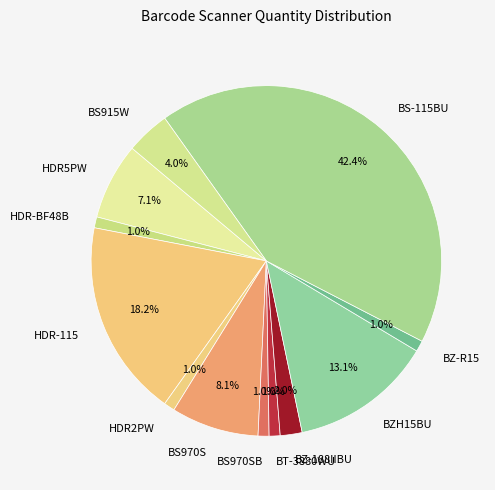

Does HDR2PW represent more than half of the total?

No